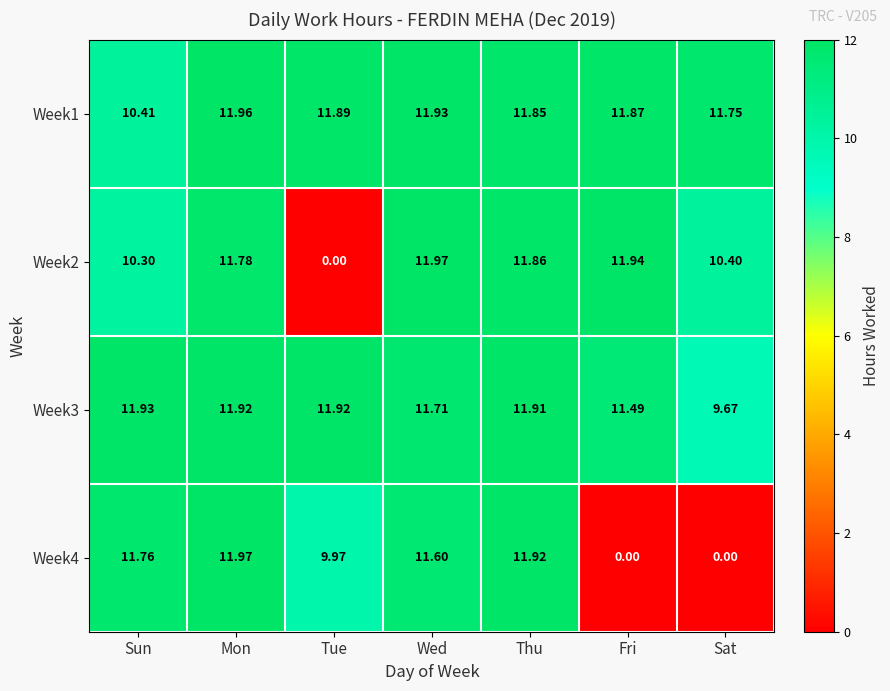

At which category is the sum across all series the highest?

Mon